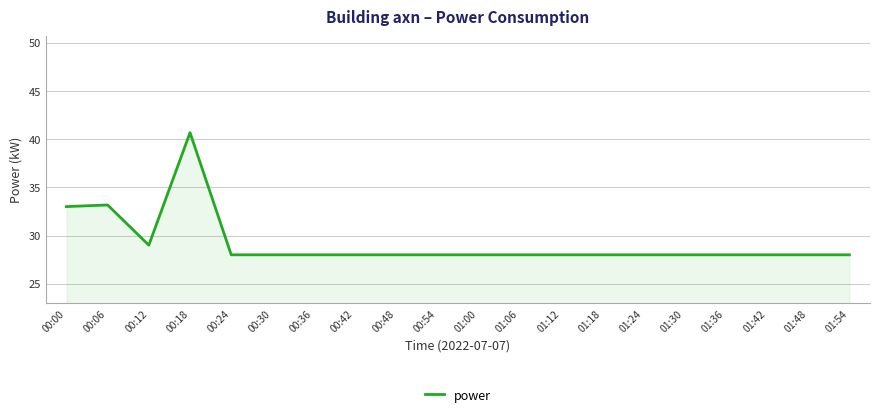

Where is the first local minimum?

00:12